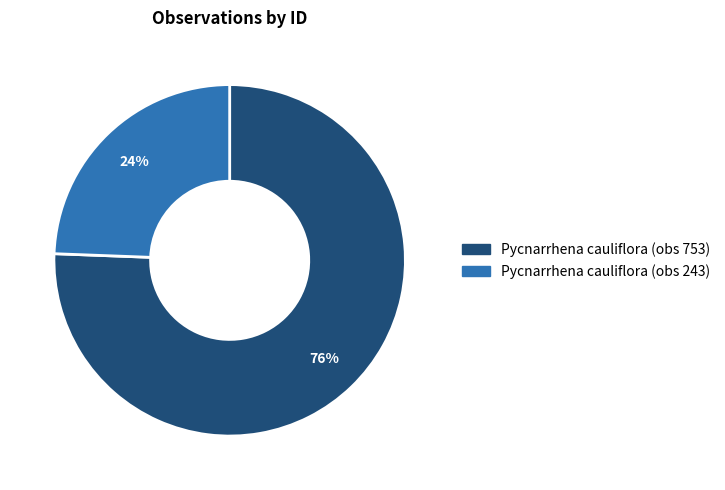

How many slices are in this pie chart?

2